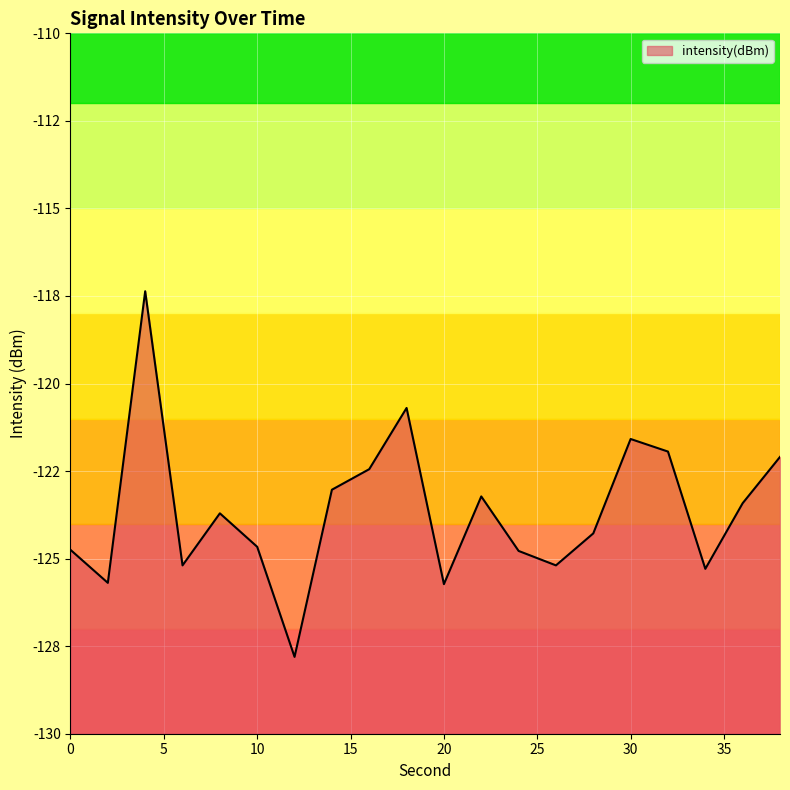

Where is the first local minimum?

2